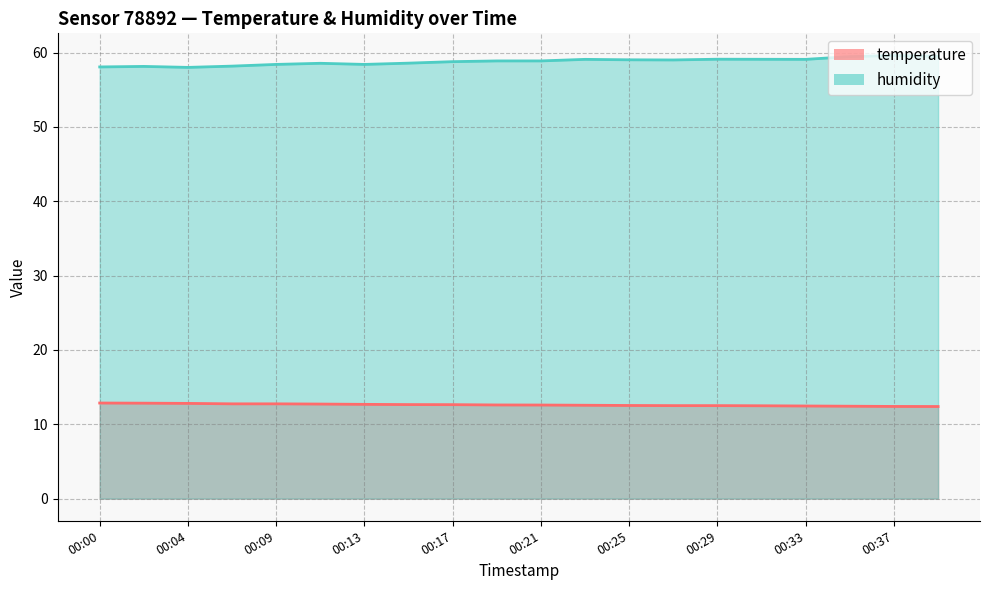

True or false: humidity and temperature cross at least once.

False